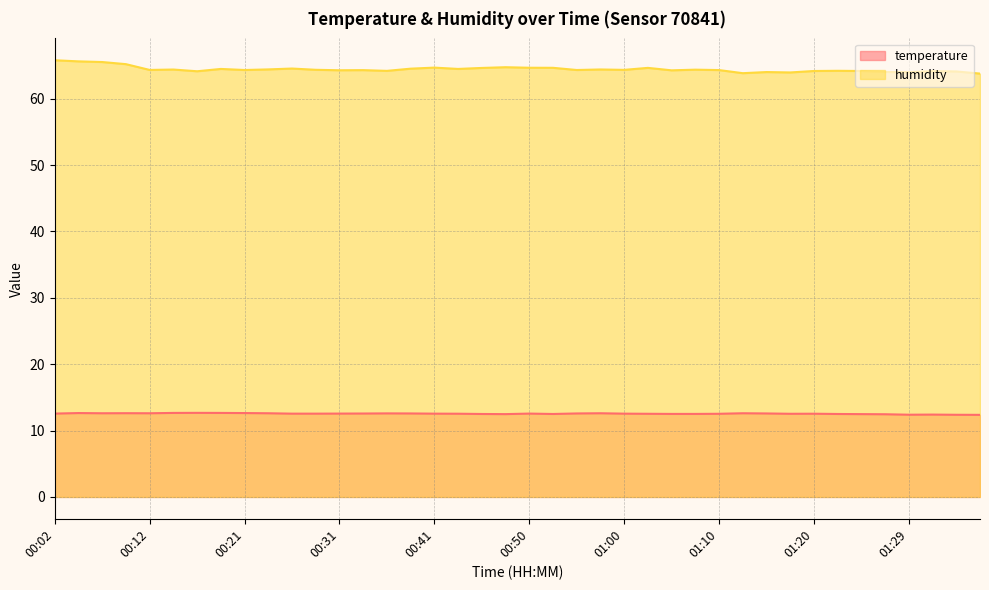

Which series has the largest total across all categories?

humidity